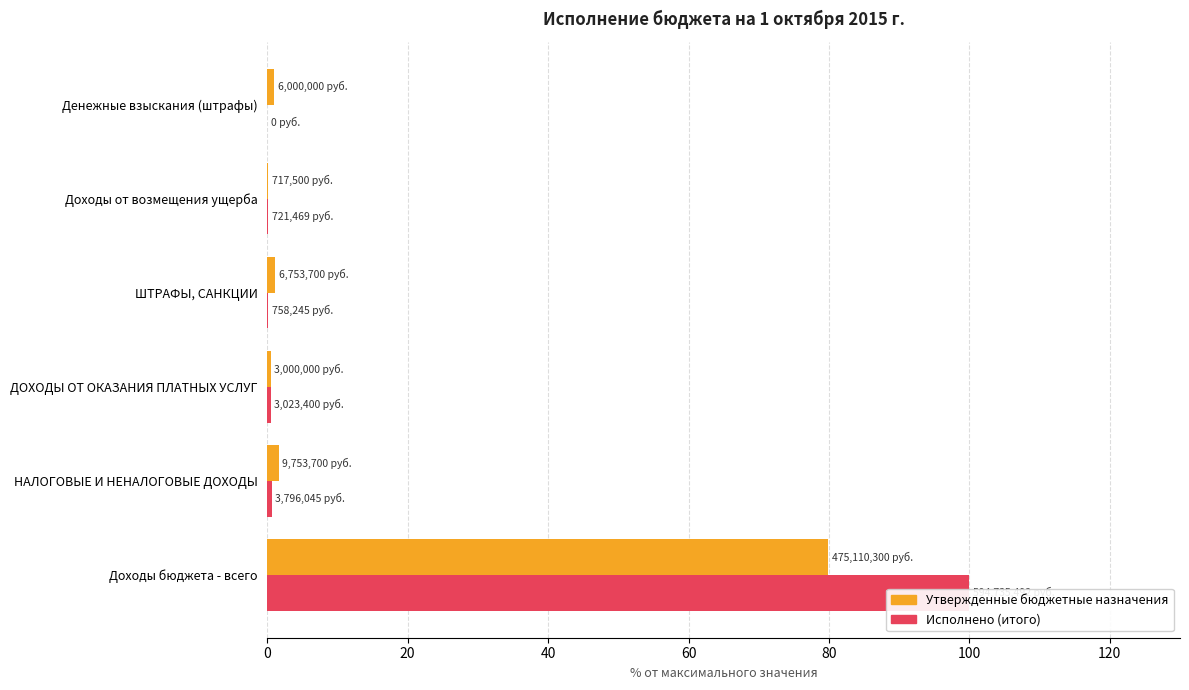

What is the difference between the second highest and minimum values in the Исполнено (итого) series?

0.6